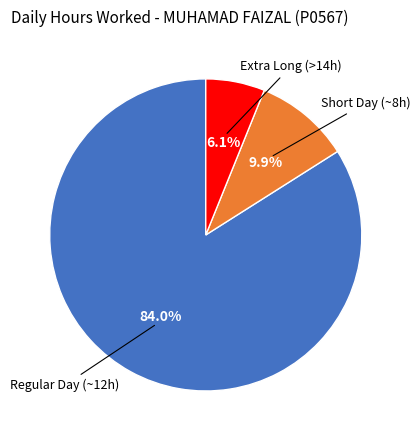

Rank the categories by value from highest to lowest.

Regular Day (~12h), Short Day (~8h), Extra Long (>14h)